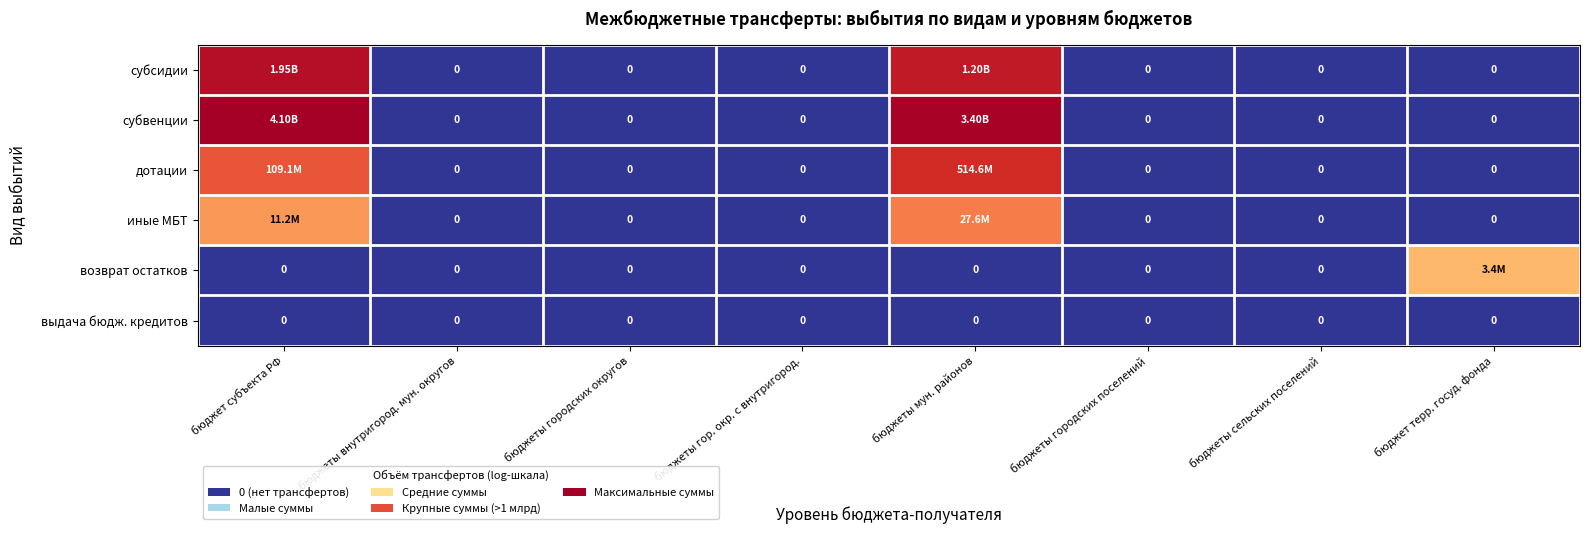

Is the value of иные МБТ at бюджет субъекта РФ greater than the value of субсидии at бюджеты мун. районов?

No